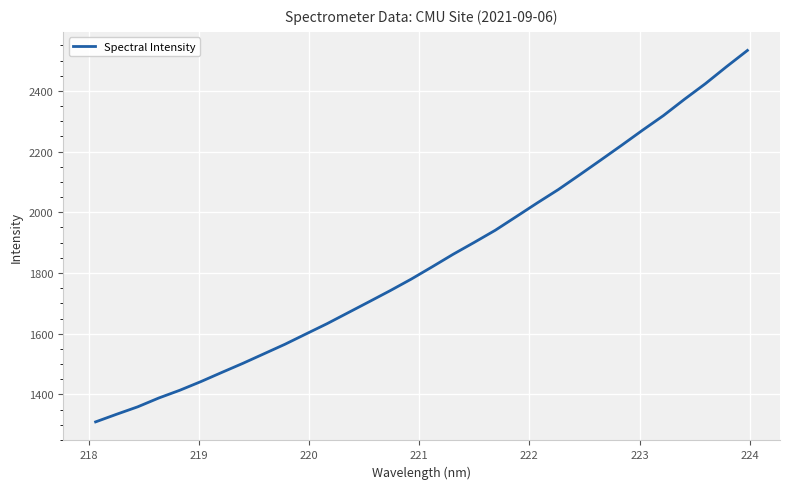

What is the difference between the maximum and minimum values?

1224.3